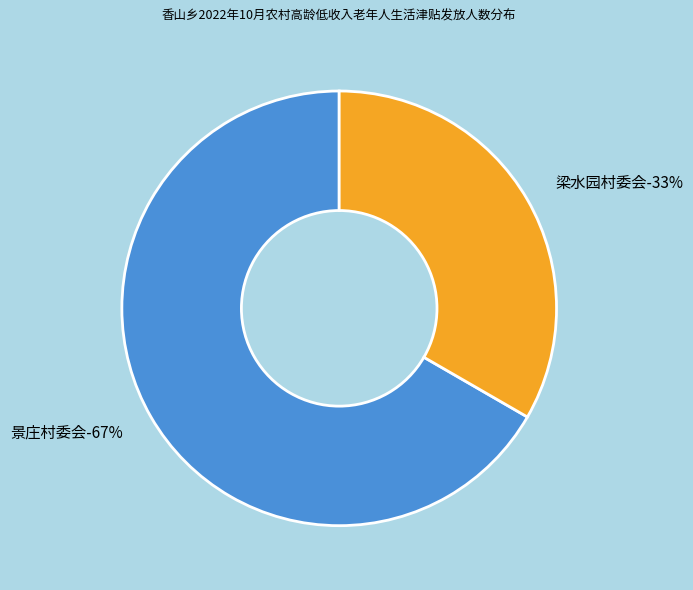

To the nearest percent, what portion does 梁水园村委会 represent?

33%